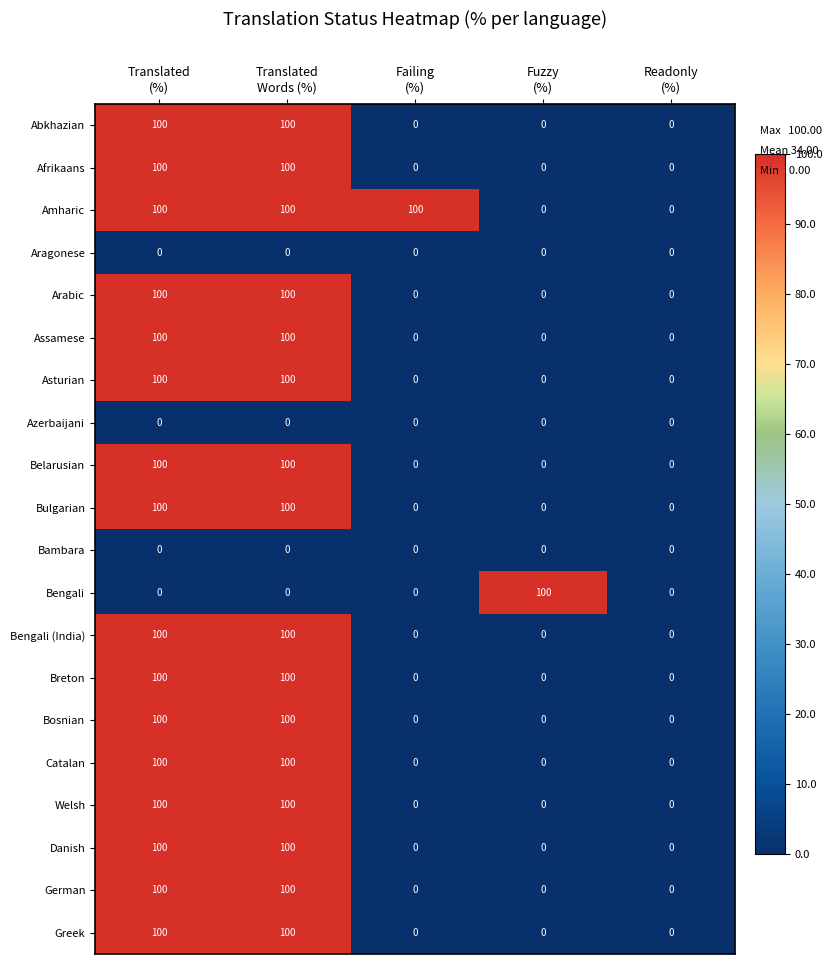

At how many categories does at least one series exceed 76?

4